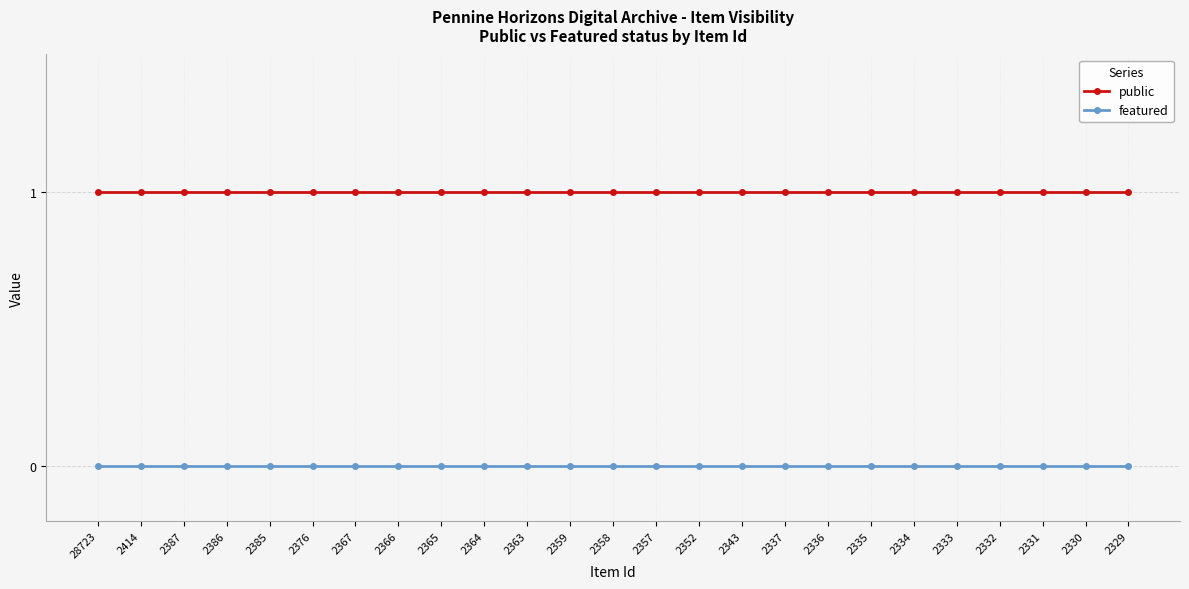

True or false: public and featured cross at least once.

False